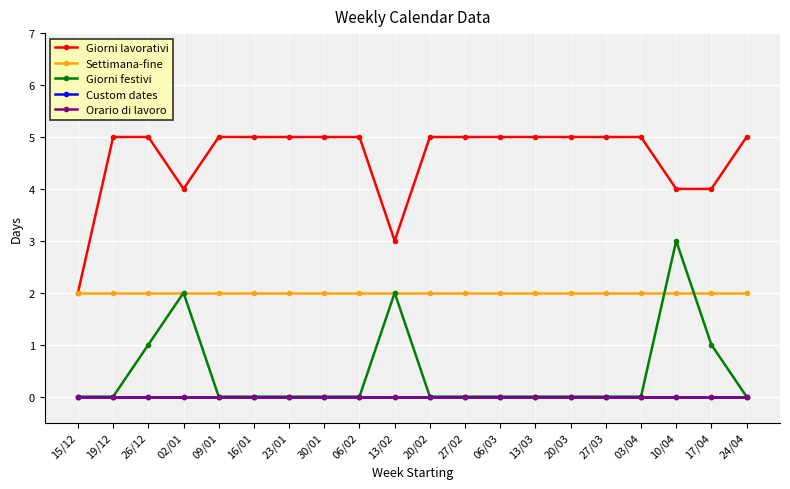

True or false: Orario di lavoro and Settimana-fine intersect in this chart.

False